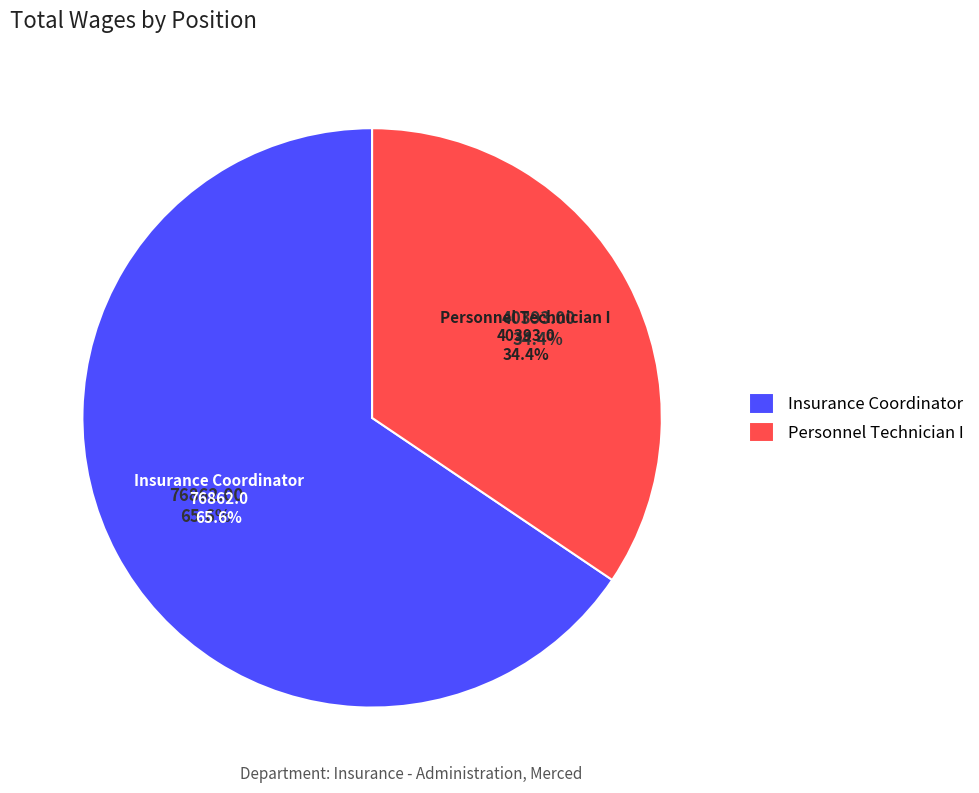

To the nearest percent, what percentage of the pie is Personnel Technician I?

34%